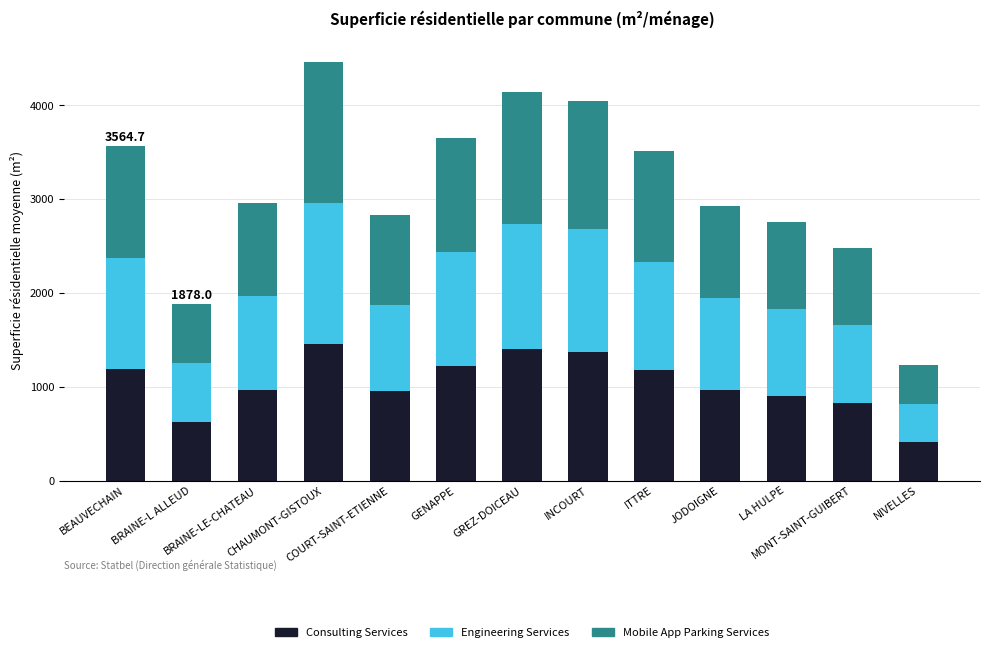

What is the lowest value of the Consulting Services series?

416.0